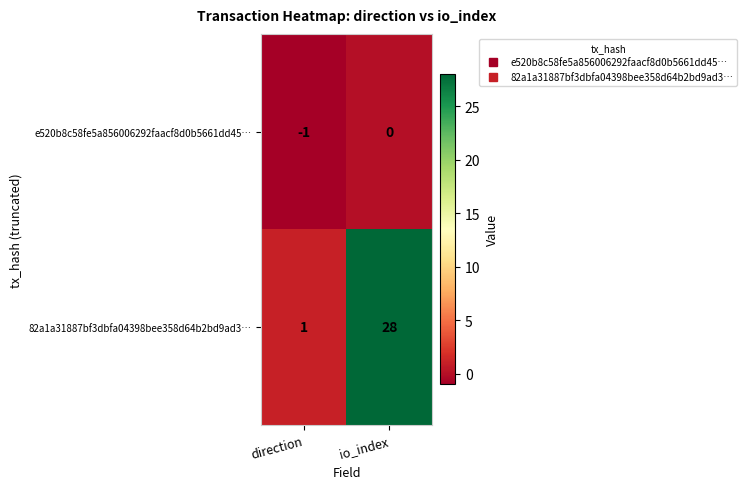

Rank the series by their maximum value, from highest to lowest.

82a1a31887bf3dbfa04398bee358d64b2bd9ad3…, e520b8c58fe5a856006292faacf8d0b5661dd45…